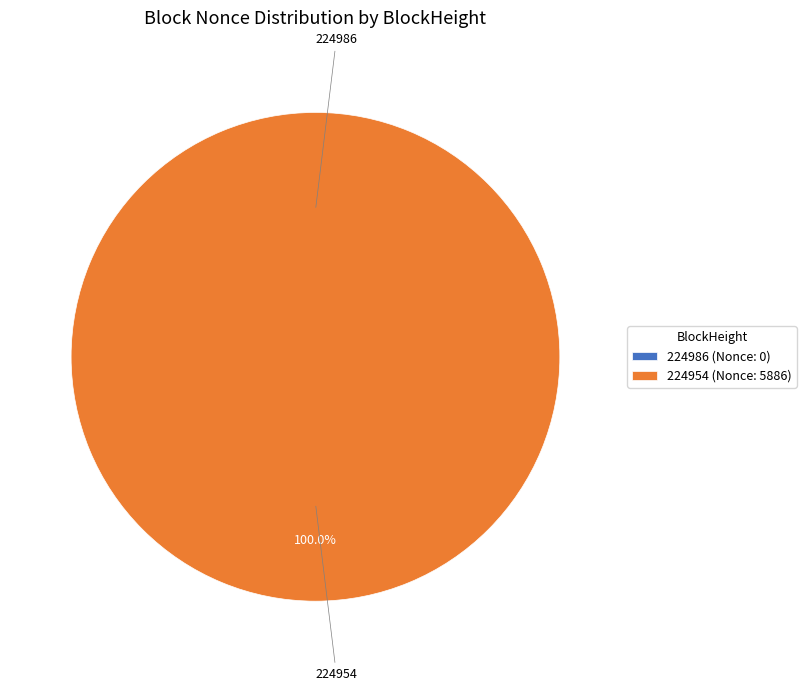

To the nearest percent, what is the average slice percentage?

50%